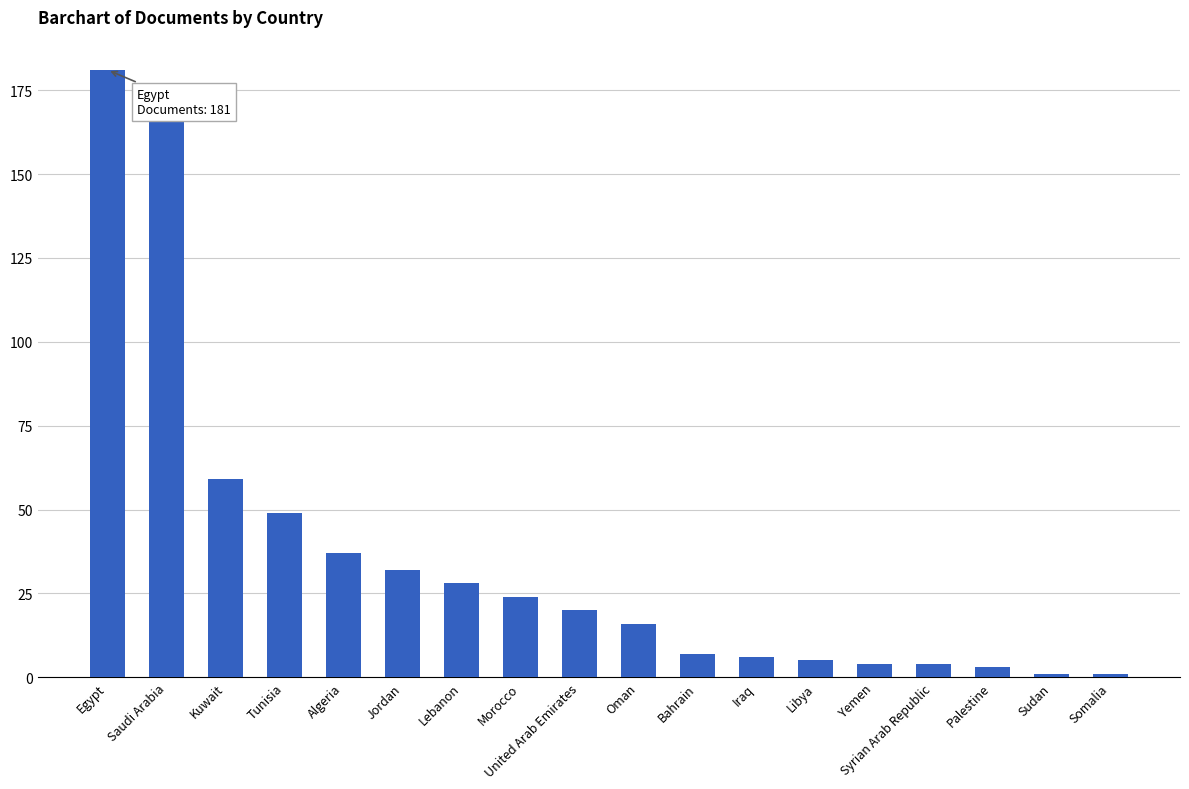

Between Iraq and Egypt, which is larger?

Egypt